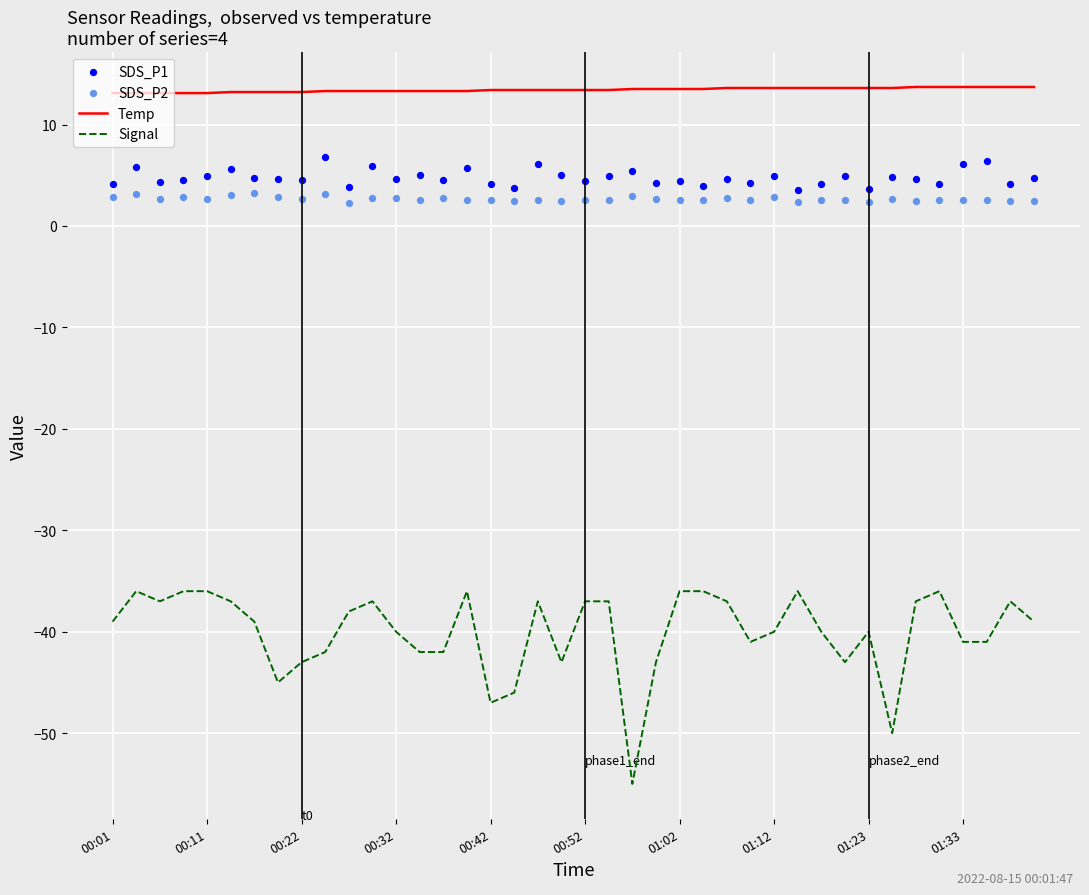

What is the lowest value of the Signal series?

-55.0